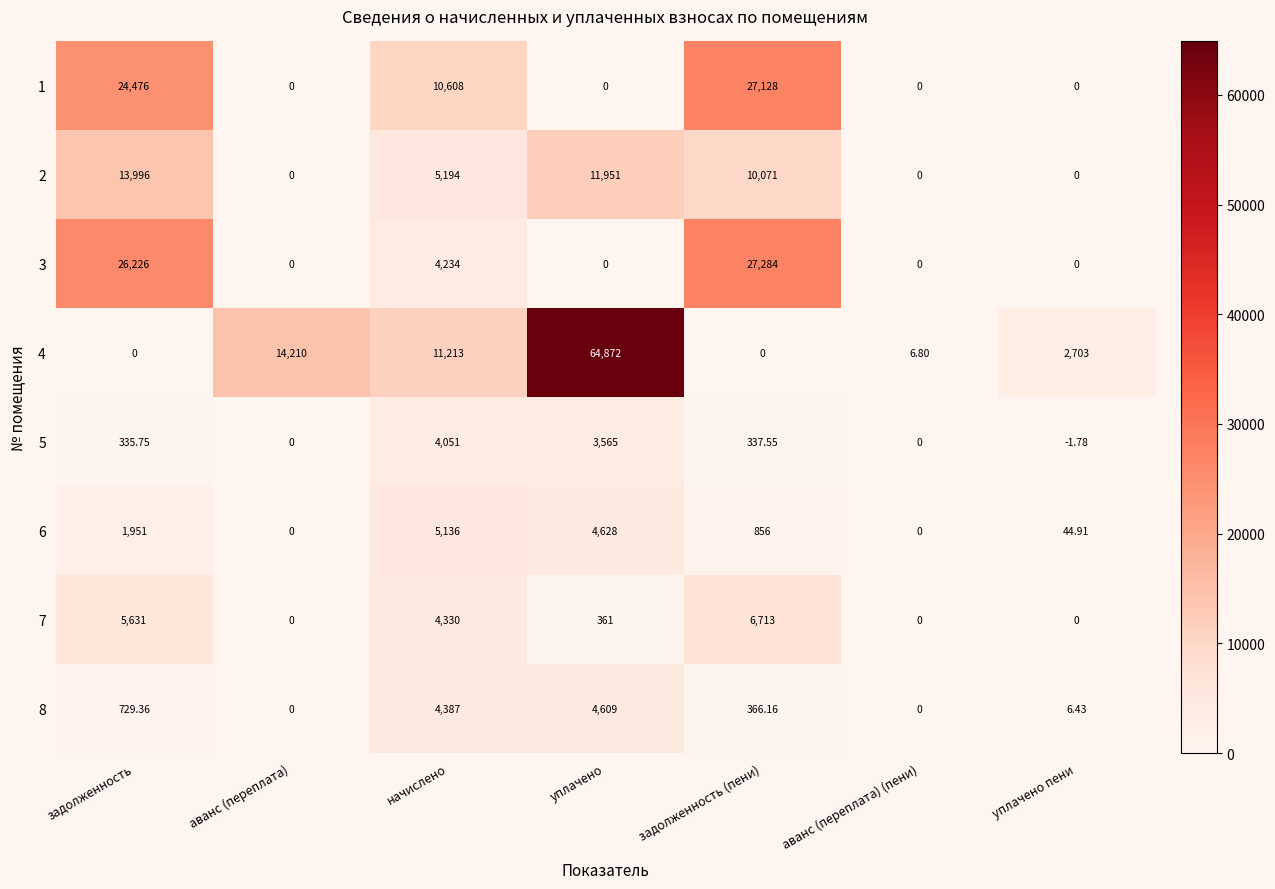

At which label is 2 closest to 6998?

начислено